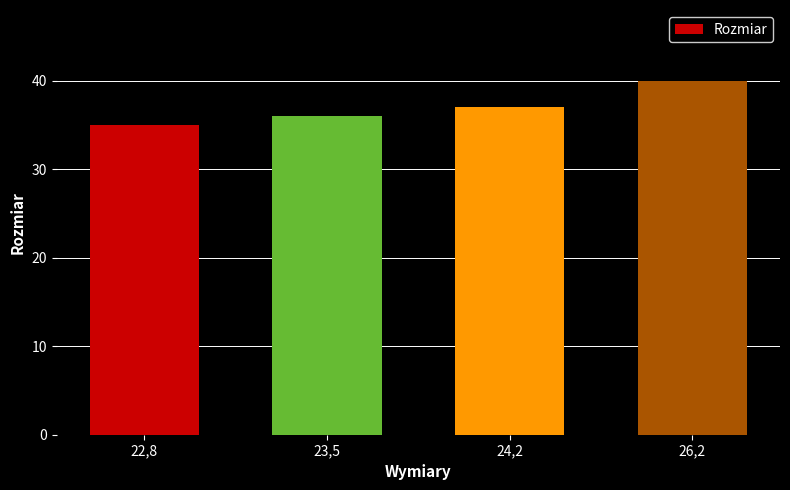

What is the difference between the maximum and second lowest values?

4